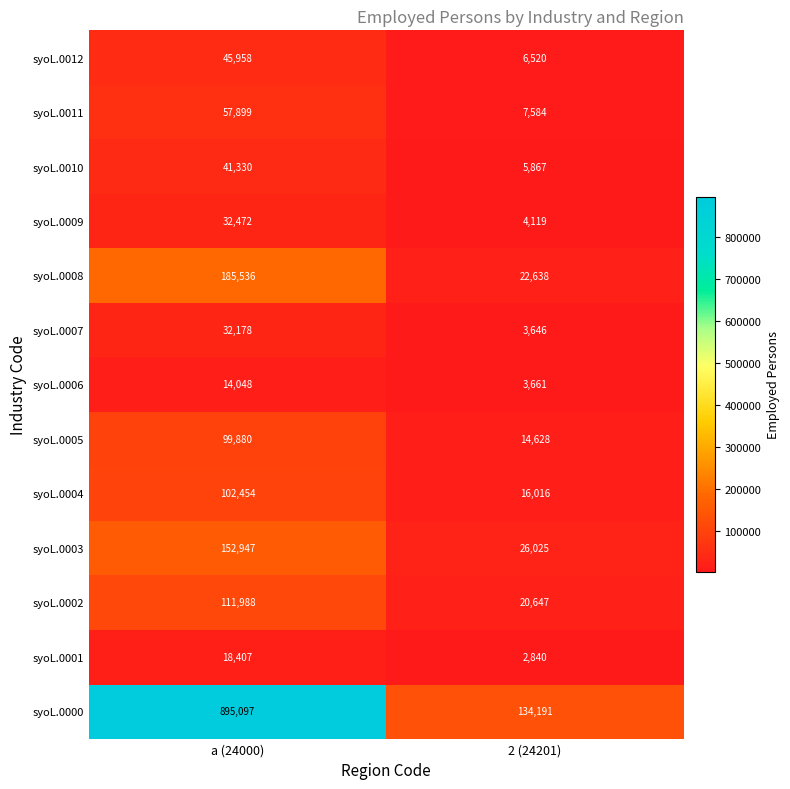

Reading left to right, list all the values displayed in this chart.

syoL.0012: 45958	6520
syoL.0011: 57899	7584
syoL.0010: 41330	5867
syoL.0009: 32472	4119
syoL.0008: 185536	22638
syoL.0007: 32178	3646
syoL.0006: 14048	3661
syoL.0005: 99880	14628
syoL.0004: 102454	16016
syoL.0003: 152947	26025
syoL.0002: 111988	20647
syoL.0001: 18407	2840
syoL.0000: 895097	134191